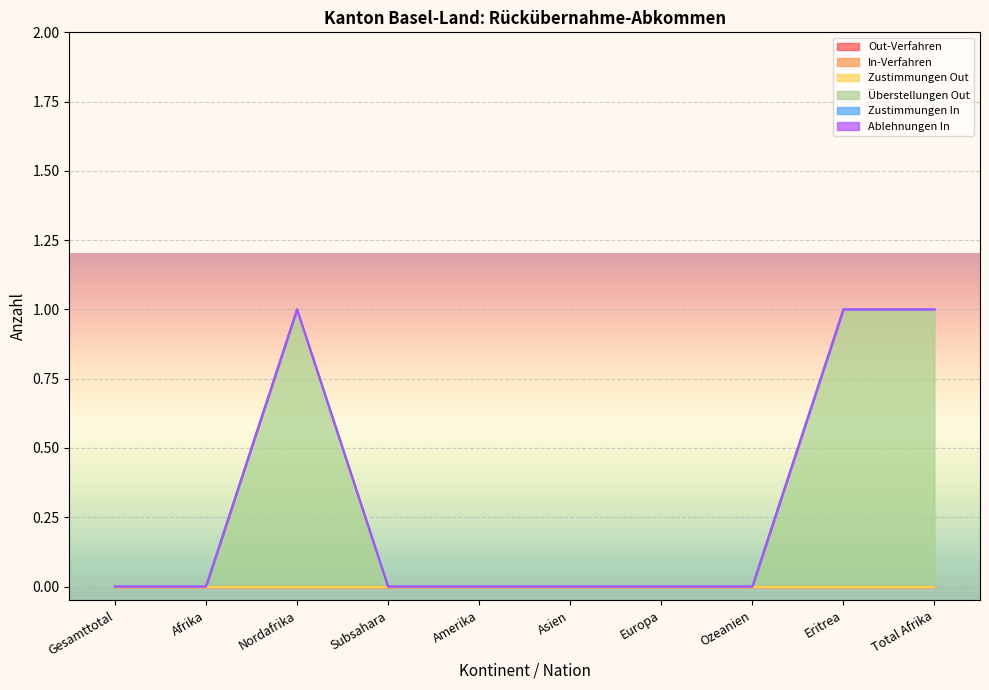

Reading left to right, list all the values displayed in this chart.

Out-Verfahren: Gesamttotal=0	Afrika=0	Nordafrika=0	Subsahara=0	Amerika=0	Asien=0	Europa=0	Ozeanien=0	Eritrea=0	Total Afrika=0
In-Verfahren: Gesamttotal=0	Afrika=0	Nordafrika=0	Subsahara=0	Amerika=0	Asien=0	Europa=0	Ozeanien=0	Eritrea=0	Total Afrika=0
Zustimmungen Out: Gesamttotal=0	Afrika=0	Nordafrika=0	Subsahara=0	Amerika=0	Asien=0	Europa=0	Ozeanien=0	Eritrea=0	Total Afrika=0
Überstellungen Out: Gesamttotal=0	Afrika=0	Nordafrika=1	Subsahara=0	Amerika=0	Asien=0	Europa=0	Ozeanien=0	Eritrea=1	Total Afrika=1
Zustimmungen In: Gesamttotal=0	Afrika=0	Nordafrika=0	Subsahara=0	Amerika=0	Asien=0	Europa=0	Ozeanien=0	Eritrea=0	Total Afrika=0
Ablehnungen In: Gesamttotal=0	Afrika=0	Nordafrika=0	Subsahara=0	Amerika=0	Asien=0	Europa=0	Ozeanien=0	Eritrea=0	Total Afrika=0